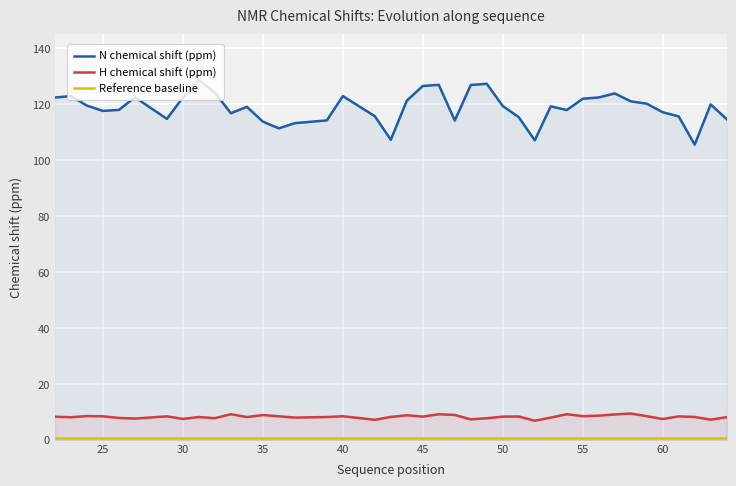

What is the difference between the second highest and minimum values in the N chemical shift (ppm) series?

21.7